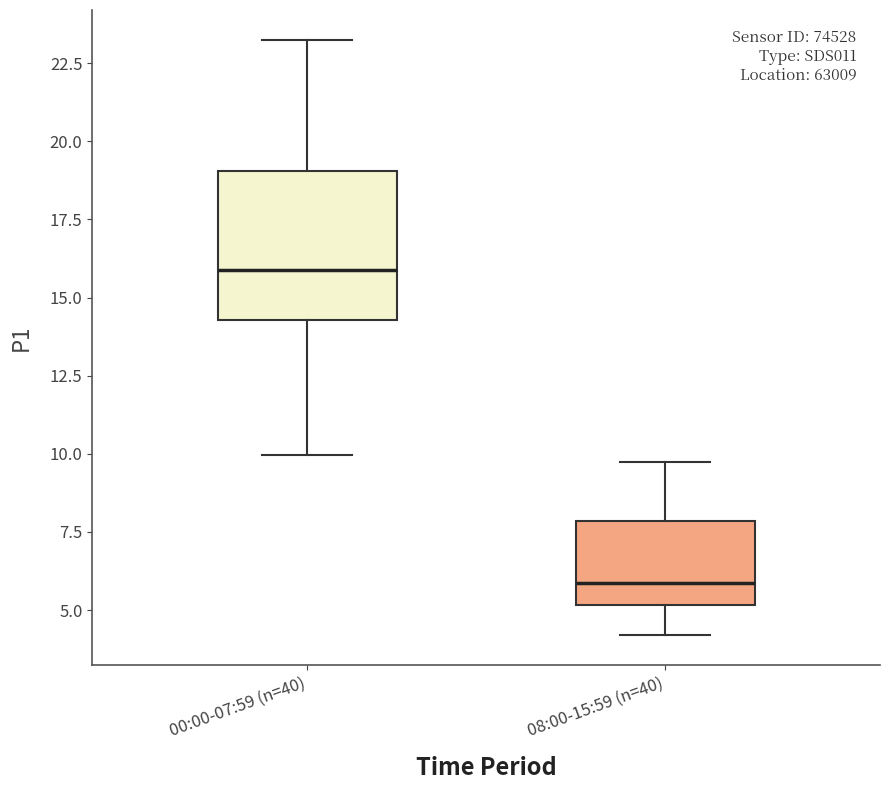

Reading left to right, read every box against the y-axis: the position of its median line, the range the box covers, and the ends of its whiskers. The values are not printed on the chart, so give them approximately, as read against the axis.

00:00-07:59 (n=40): median 16.0, box 14.5 to 19.0, whiskers 10.0 to 23.5
08:00-15:59 (n=40): median 6.0, box 5.0 to 8.0, whiskers 4.0 to 9.5